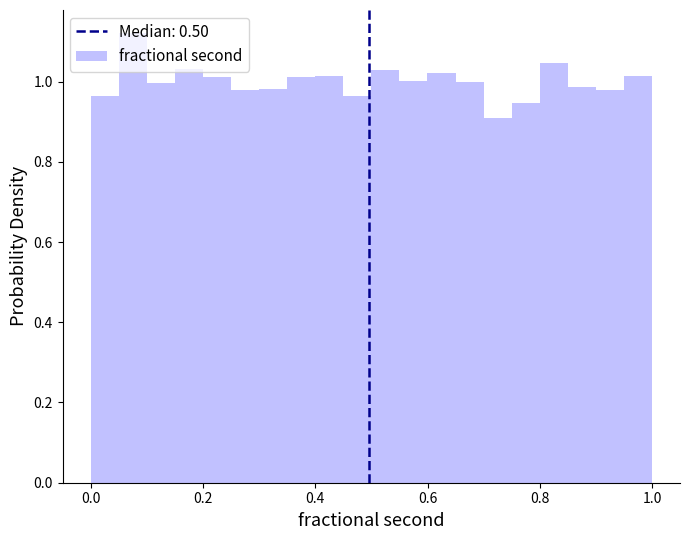

Read against the x-axis, roughly where is the centre of the tallest bar?

0.08